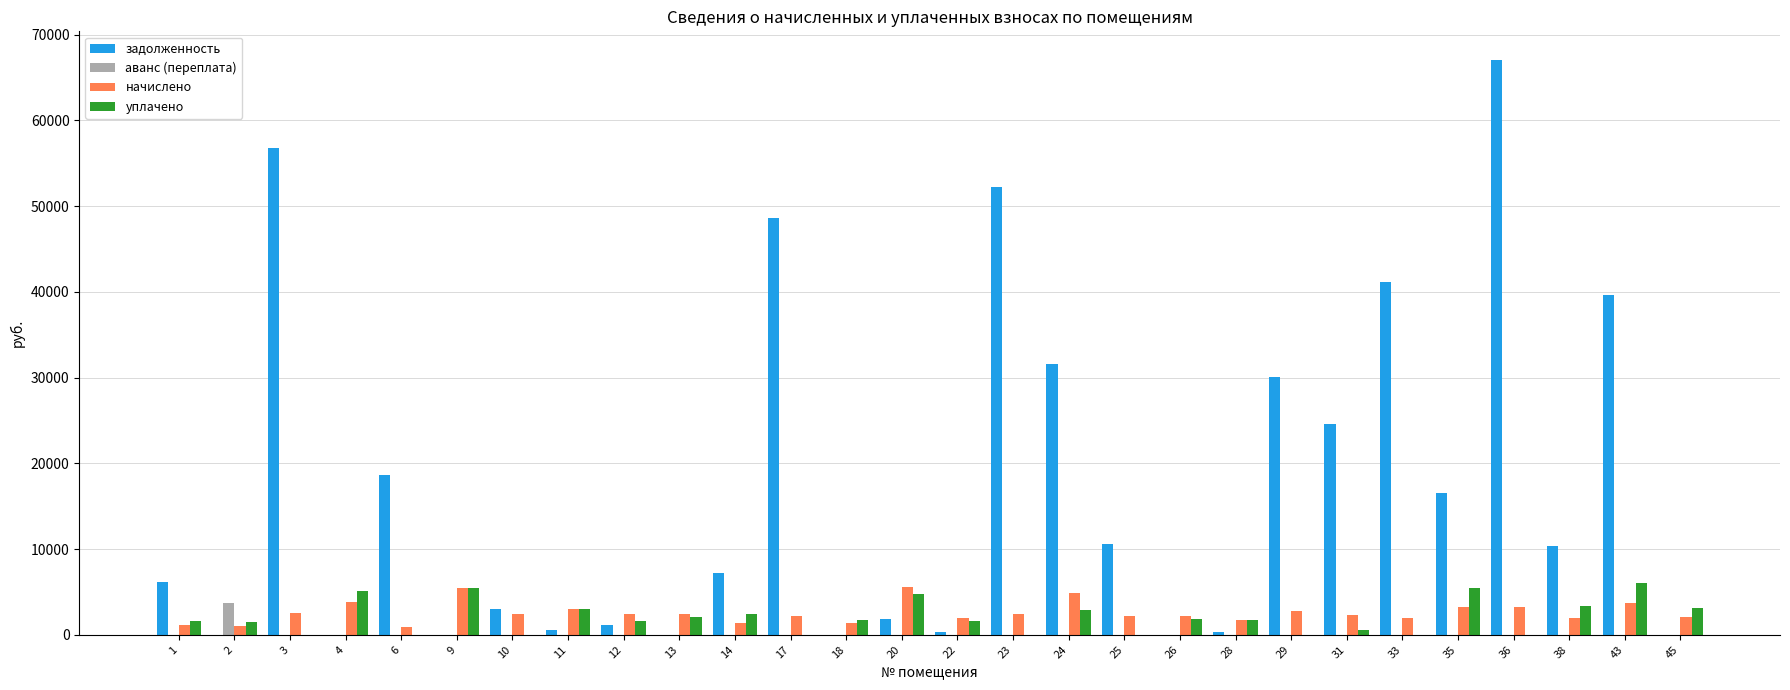

Which series has the largest total across all categories?

задолженность